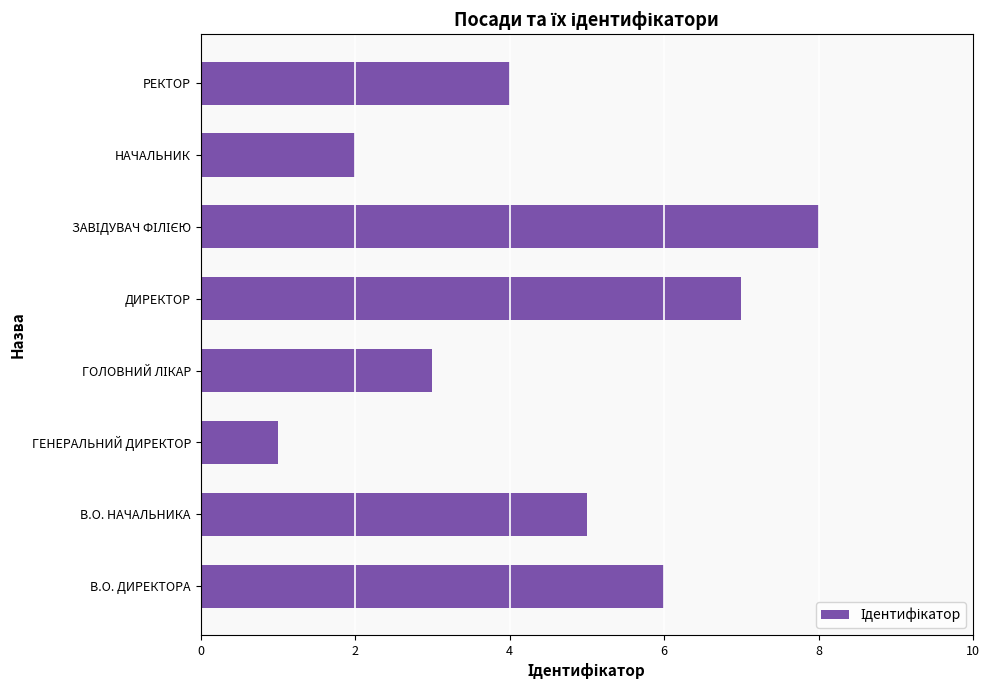

Are the bars horizontal?

Yes